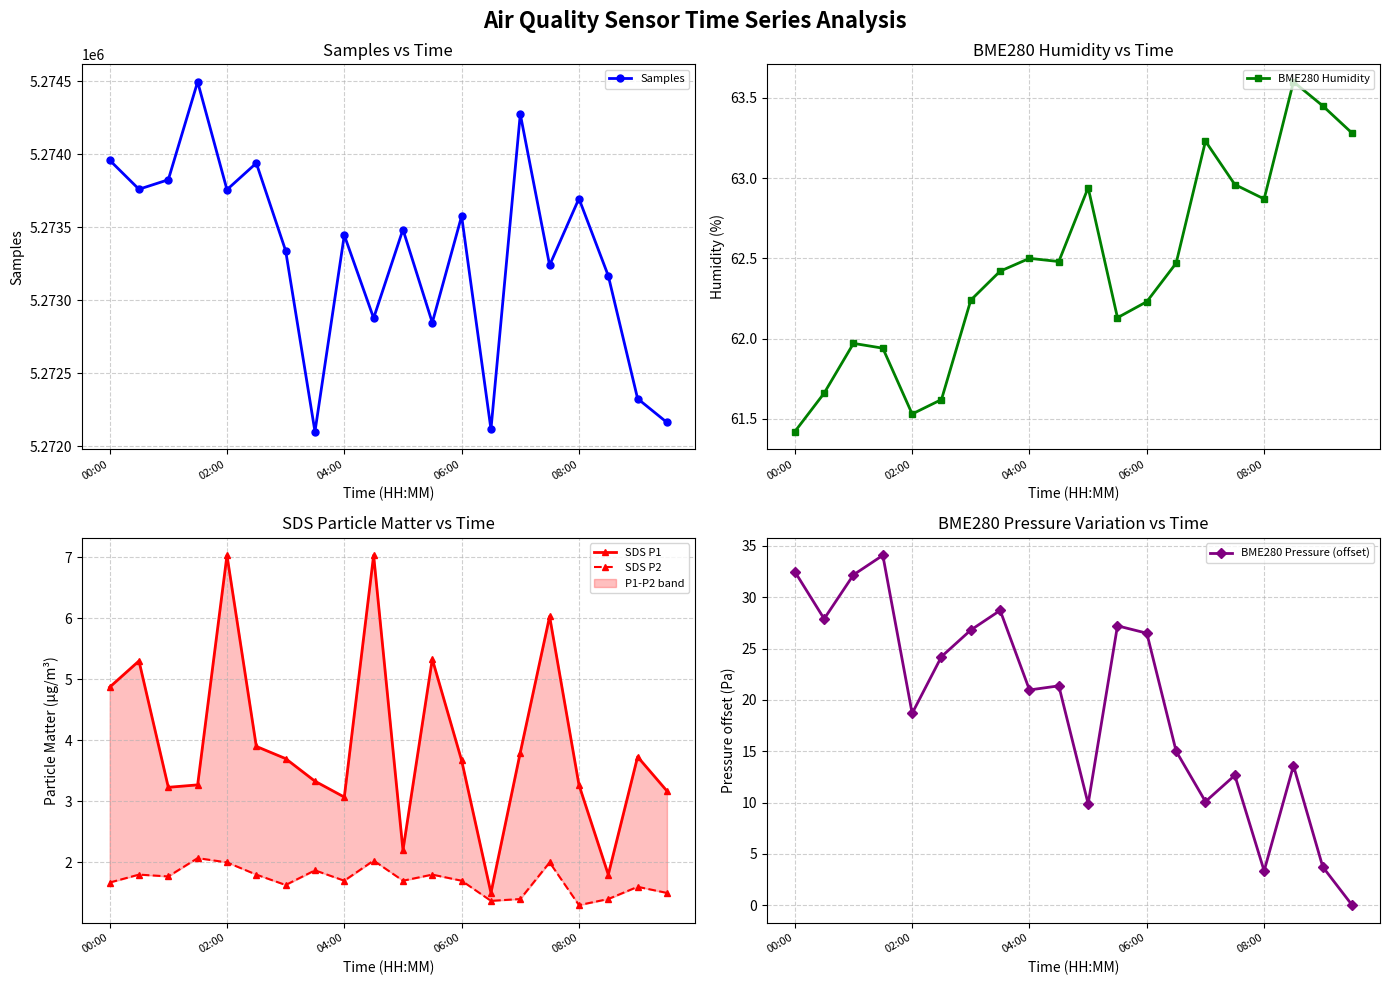

How many interior local valleys does the Samples series have?

7